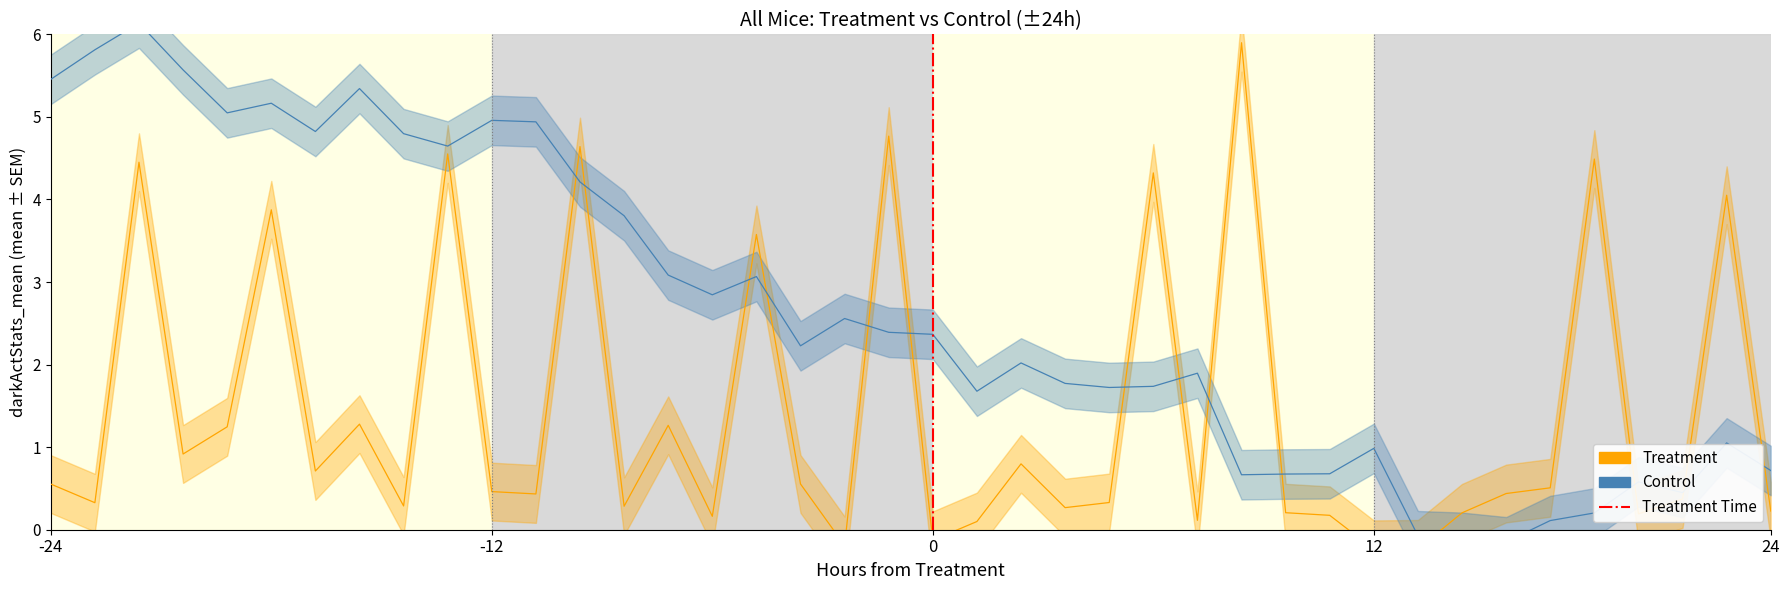

The Treatment series shows -0.3 at 12. True or false?

False